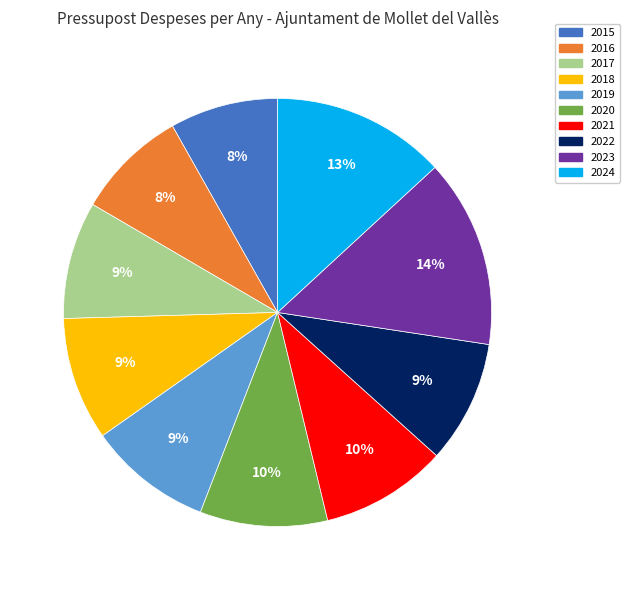

Does 2021 represent more than half of the total?

No